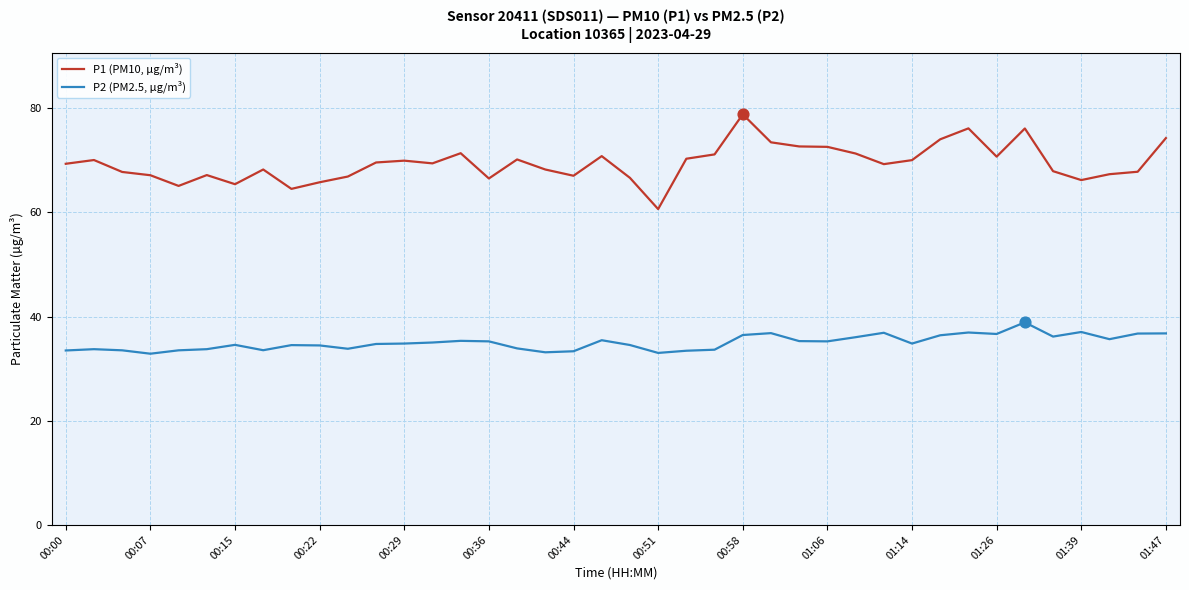

Which series has the widest spread of values?

P1 (PM10, µg/m³)